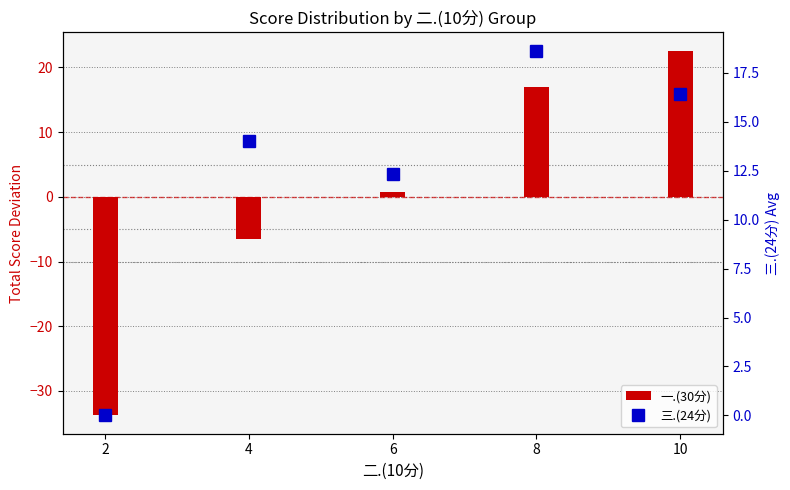

What is the total value across all series at 2?

-33.8